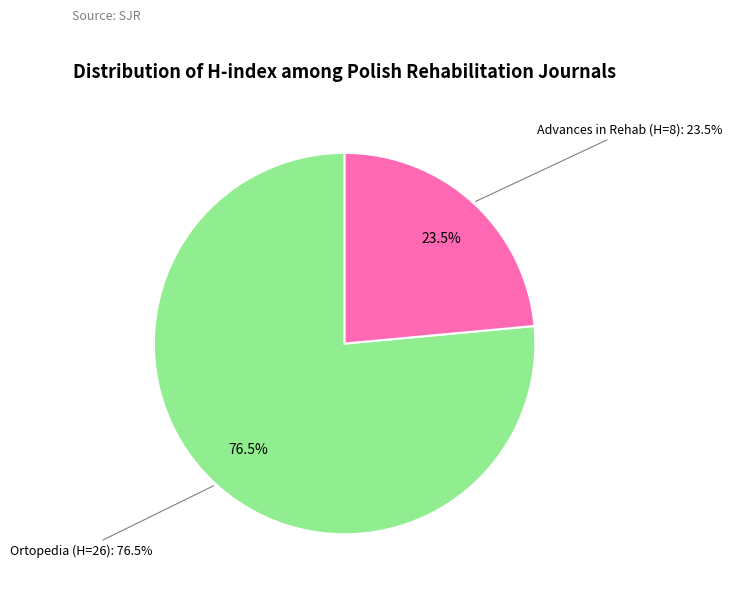

Which slice is the largest?

Ortopedia Traumatologia Rehabilitacja (H=26)